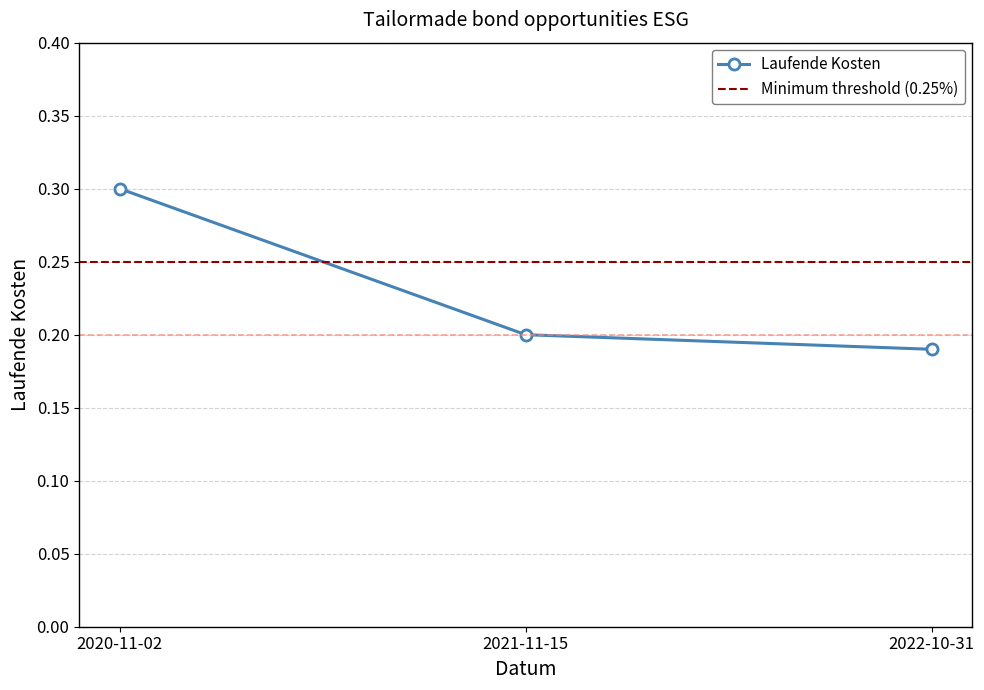

True or false: Laufende Kosten has a value of 0.3 at 2021-11-15.

False